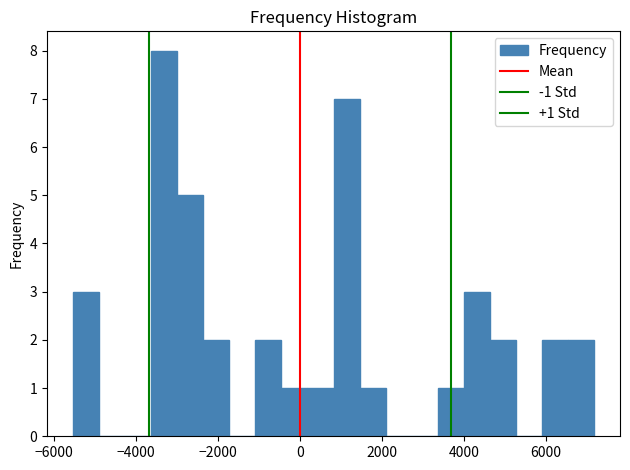

Around what value on the x-axis is the tallest bar? Give the approximate position of its centre, as read against the axis.

-3400